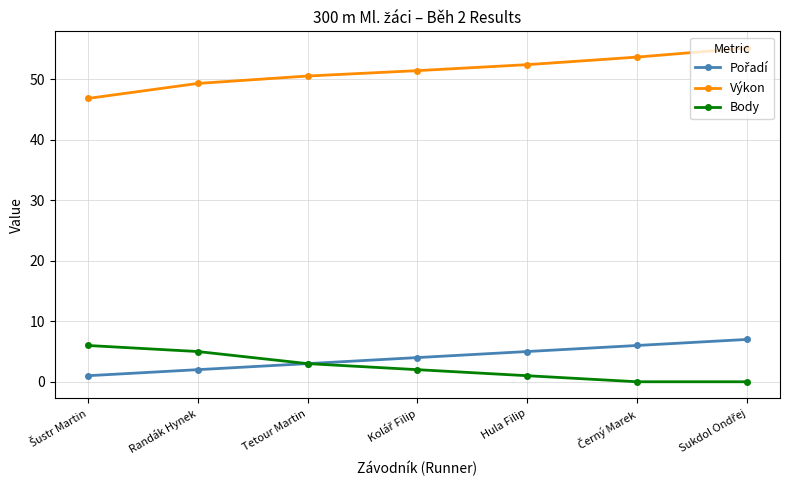

The Body series shows 5.0 at Randák Hynek. True or false?

True